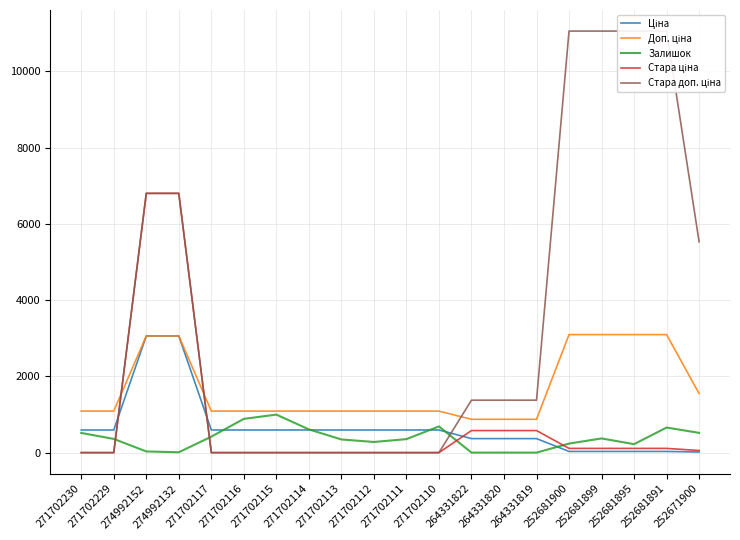

True or false: Доп. ціна has a value of 3095.0 at 252681899.

True